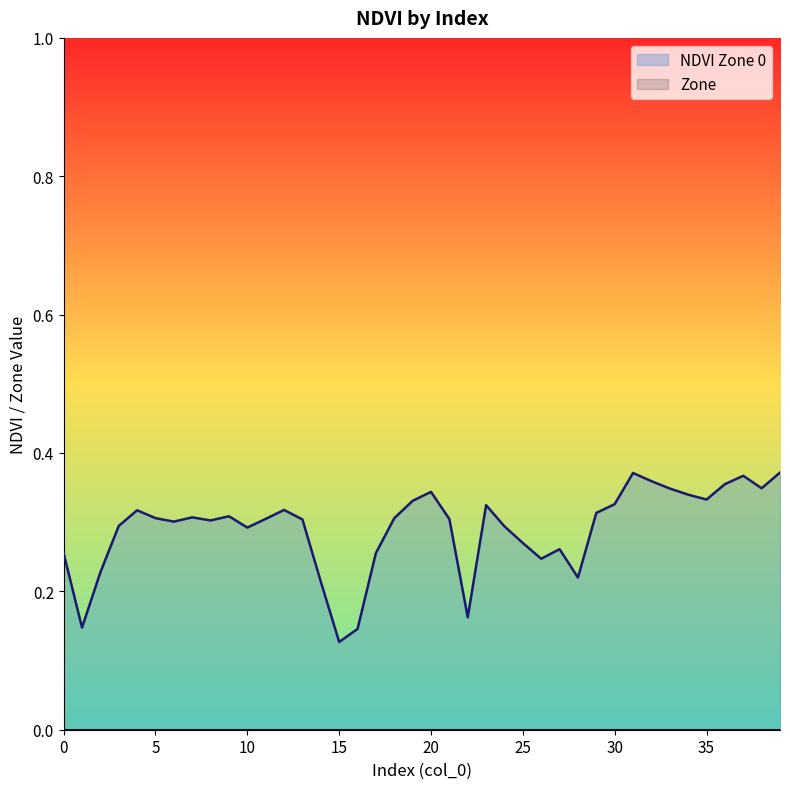

What is the difference between the values at 15 and 20?

0.2